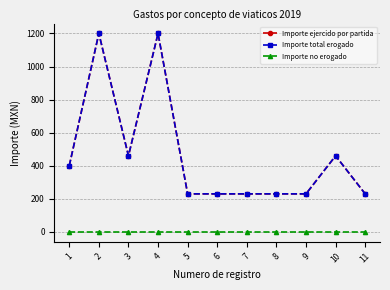

At which category is the sum across all series the highest?

2